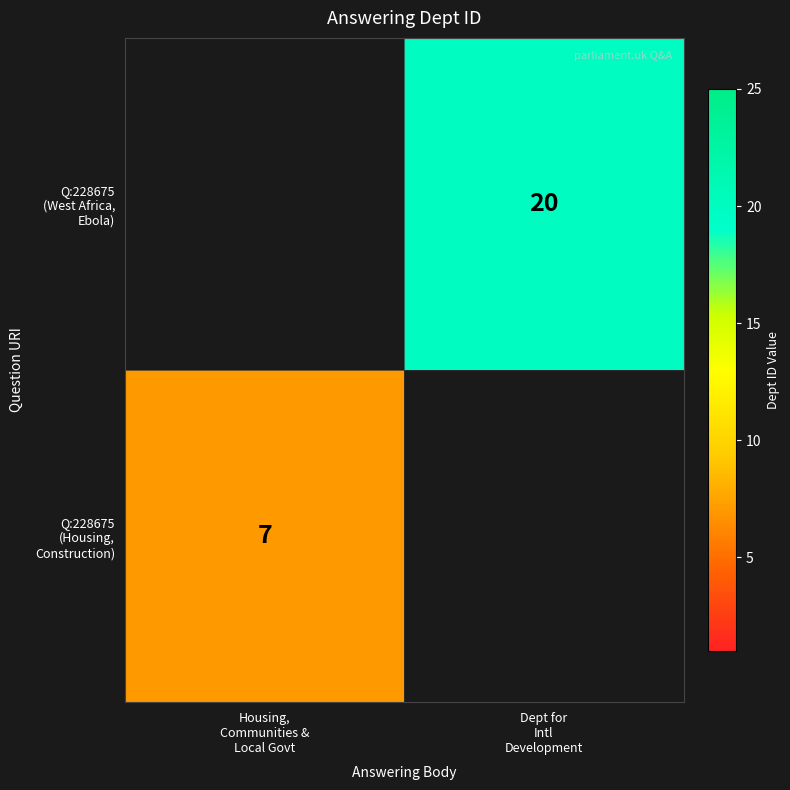

The value of Q:228675 (West Africa, Ebola) at Dept for Intl Development is 20. True or false?

True